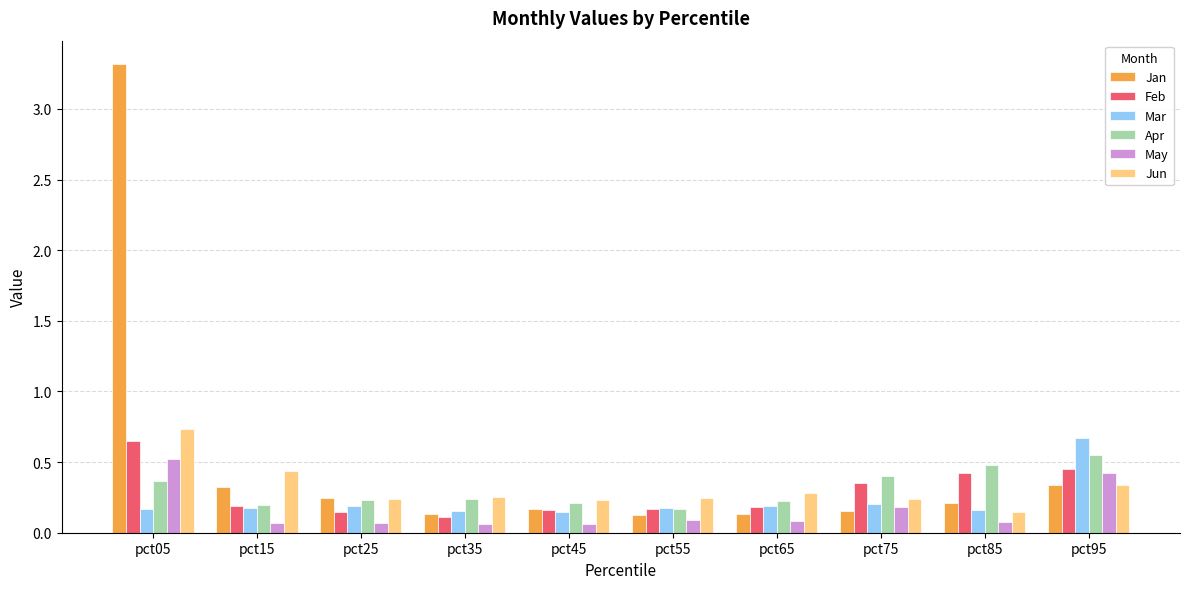

Count the Apr values in the range 0 to 1.

10